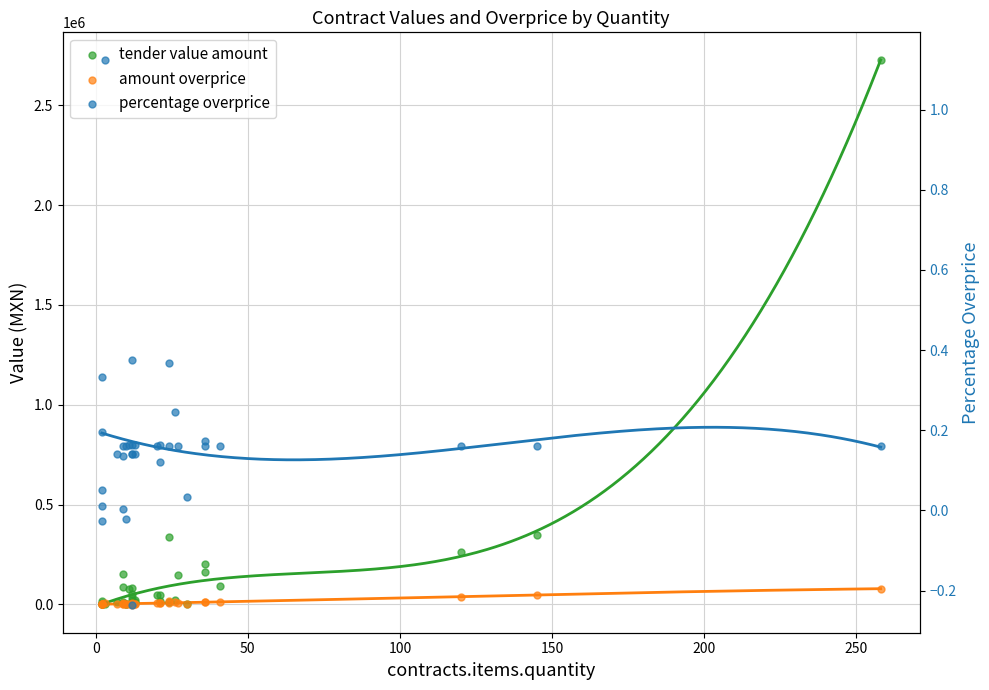

Which series contains the highest Y value?

tender value amount